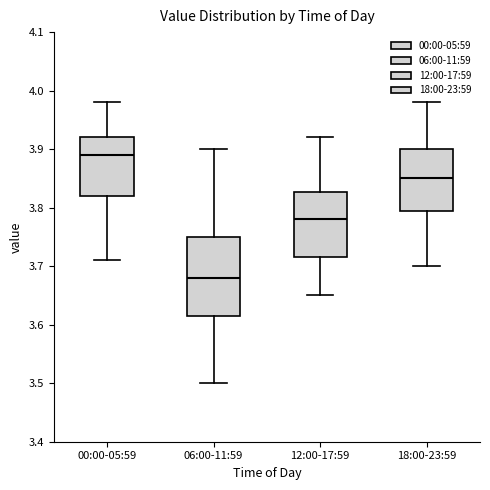

Comparing the boxes themselves (not the whiskers), which one is the tallest?

06:00-11:59